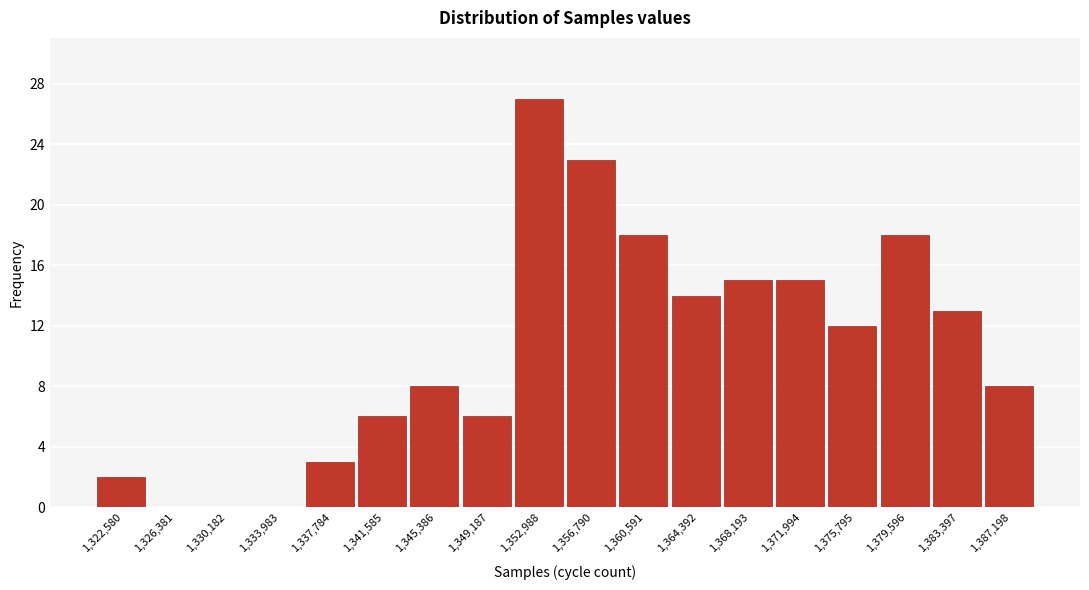

Reading left to right, what are all the values shown in this chart?

1,322,580=2	1,326,381=0	1,330,182=0	1,333,983=0	1,337,784=3	1,341,585=6	1,345,386=8	1,349,187=6	1,352,988=27	1,356,790=23	1,360,591=18	1,364,392=14	1,368,193=15	1,371,994=15	1,375,795=12	1,379,596=18	1,383,397=13	1,387,198=8